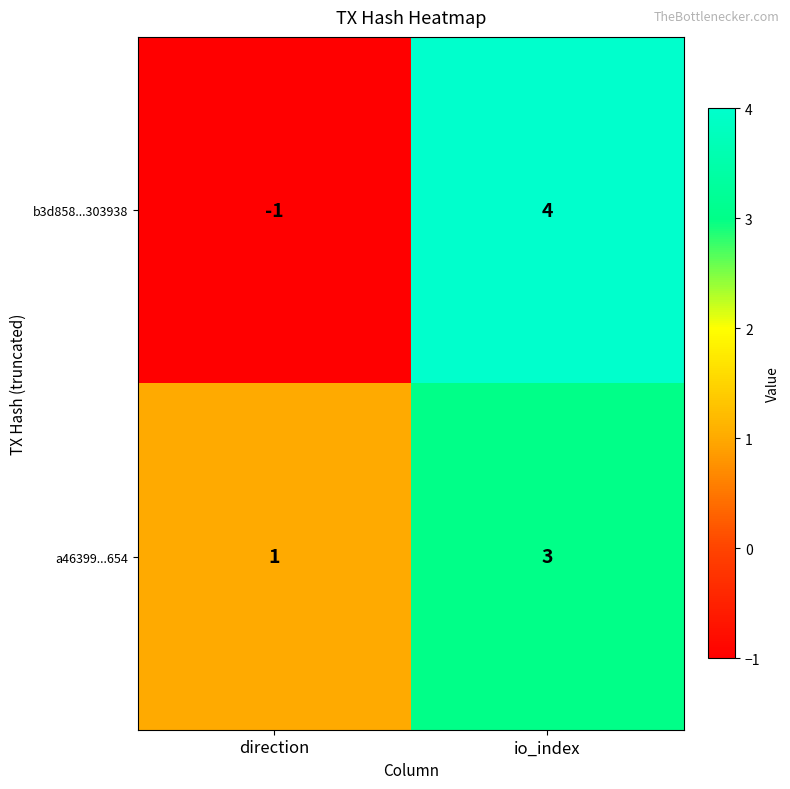

What is the sum of all b3d858...303938 values?

3